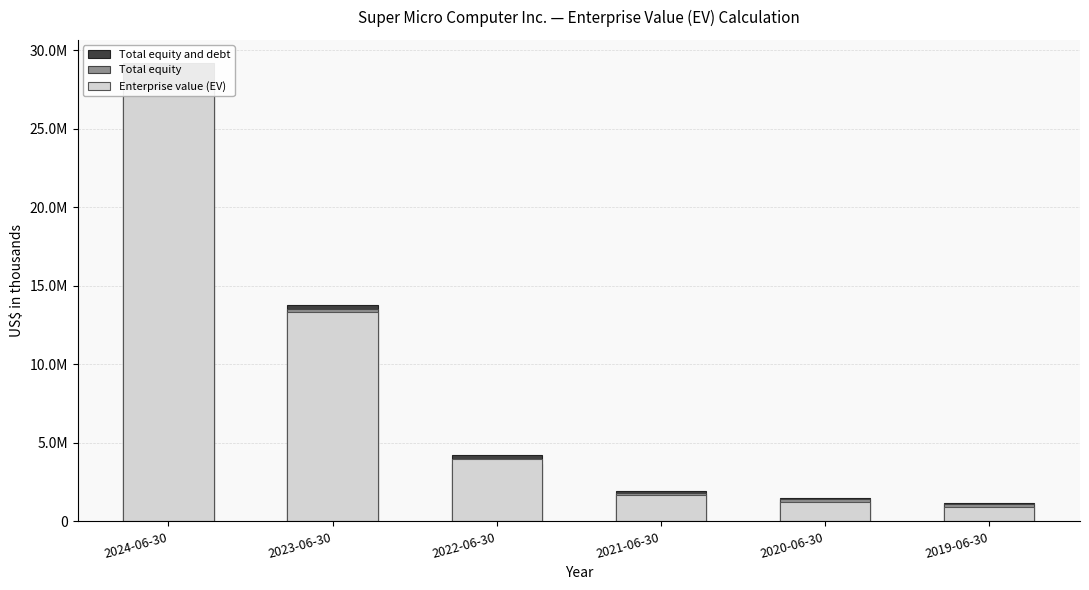

Where is Total equity and debt nearest to the value 15181097?

2023-06-30